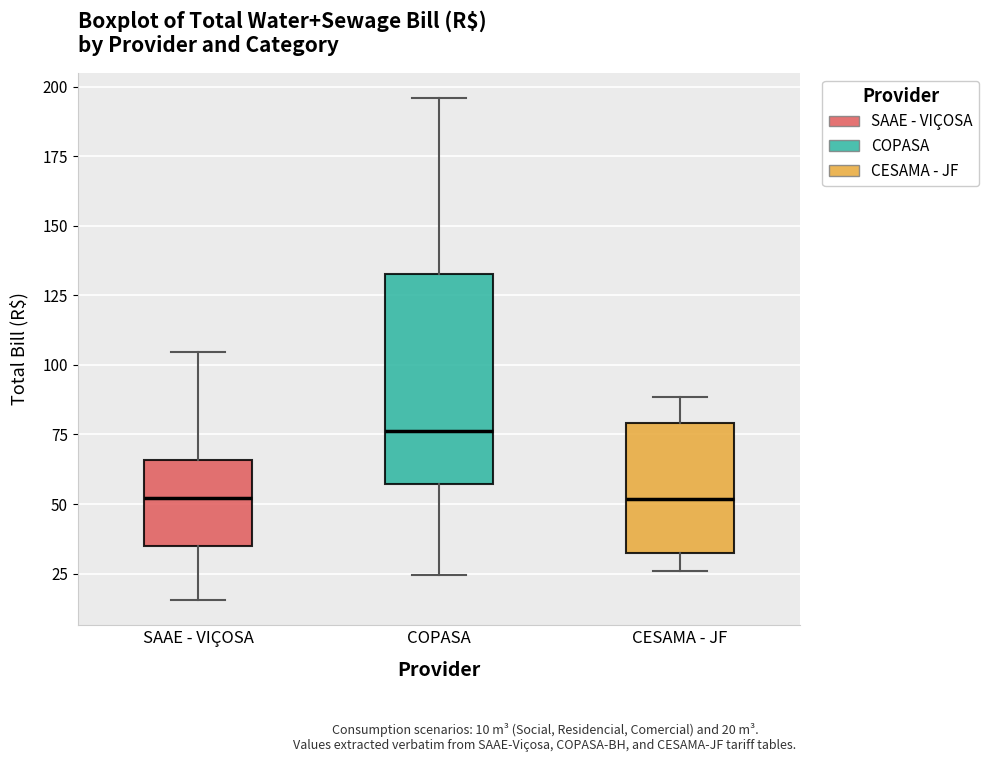

Reading left to right, transcribe this box plot: for each box, give where its median line is, the range the box spans, and where its two whiskers end, as read against the y-axis. The values are not printed on the chart, so give them approximately, as read against the axis.

SAAE - VIÇOSA: median 50, box 35 to 65, whiskers 15 to 105
COPASA: median 75, box 55 to 135, whiskers 25 to 195
CESAMA - JF: median 50, box 30 to 80, whiskers 25 to 90